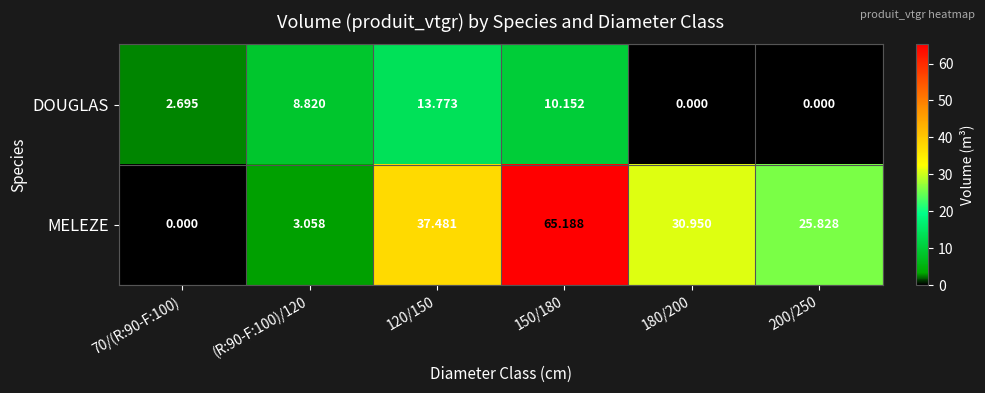

At how many categories does at least one series exceed 53?

1